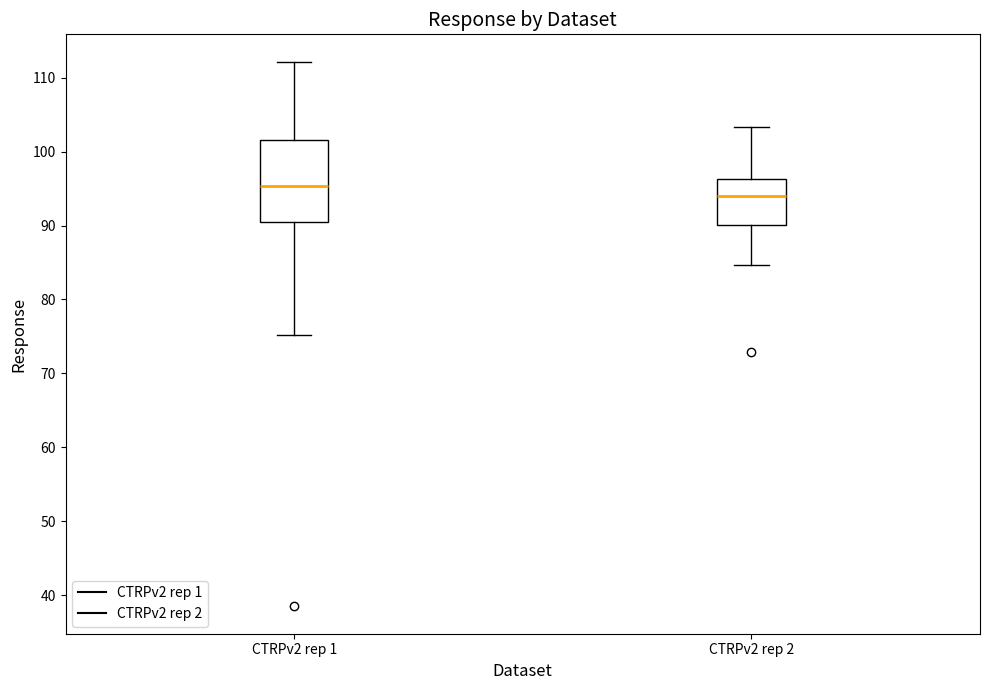

Comparing the boxes themselves (not the whiskers), which one is the tallest?

CTRPv2 rep 1